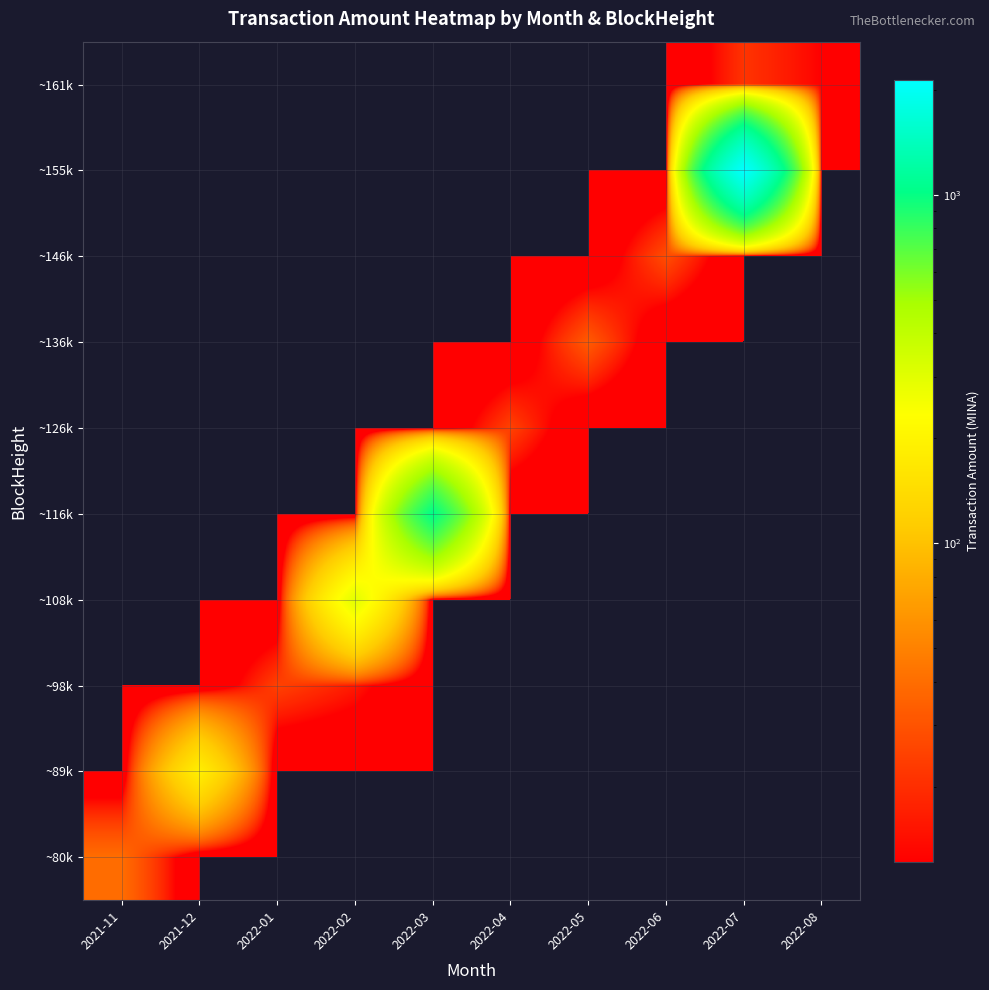

Reading right to left, extract all data points from this chart.

~80k: 2022-08=0.0	2022-07=0.0	2022-06=0.0	2022-05=0.0	2022-04=0.0	2022-03=0.0	2022-02=0.0	2022-01=0.0	2021-12=0.0	2021-11=39.9
~89k: 2022-08=0.0	2022-07=0.0	2022-06=0.0	2022-05=0.0	2022-04=0.0	2022-03=0.0	2022-02=0.0	2022-01=0.0	2021-12=184.7	2021-11=0.0
~98k: 2022-08=0.0	2022-07=0.0	2022-06=0.0	2022-05=0.0	2022-04=0.0	2022-03=0.0	2022-02=16.2	2022-01=24.8	2021-12=0.0	2021-11=0.0
~108k: 2022-08=0.0	2022-07=0.0	2022-06=0.0	2022-05=0.0	2022-04=0.0	2022-03=0.0	2022-02=297.2	2022-01=0.0	2021-12=0.0	2021-11=0.0
~116k: 2022-08=0.0	2022-07=0.0	2022-06=0.0	2022-05=0.0	2022-04=0.0	2022-03=1027.1	2022-02=0.0	2022-01=0.0	2021-12=0.0	2021-11=0.0
~126k: 2022-08=0.0	2022-07=0.0	2022-06=0.0	2022-05=0.0	2022-04=25.0	2022-03=0.0	2022-02=0.0	2022-01=0.0	2021-12=0.0	2021-11=0.0
~136k: 2022-08=0.0	2022-07=0.0	2022-06=0.0	2022-05=32.5	2022-04=0.0	2022-03=0.0	2022-02=0.0	2022-01=0.0	2021-12=0.0	2021-11=0.0
~146k: 2022-08=0.0	2022-07=0.0	2022-06=28.2	2022-05=0.0	2022-04=0.0	2022-03=0.0	2022-02=0.0	2022-01=0.0	2021-12=0.0	2021-11=0.0
~155k: 2022-08=0.0	2022-07=2139.1	2022-06=0.0	2022-05=0.0	2022-04=0.0	2022-03=0.0	2022-02=0.0	2022-01=0.0	2021-12=0.0	2021-11=0.0
~161k: 2022-08=12.1	2022-07=21.3	2022-06=0.0	2022-05=0.0	2022-04=0.0	2022-03=0.0	2022-02=0.0	2022-01=0.0	2021-12=0.0	2021-11=0.0